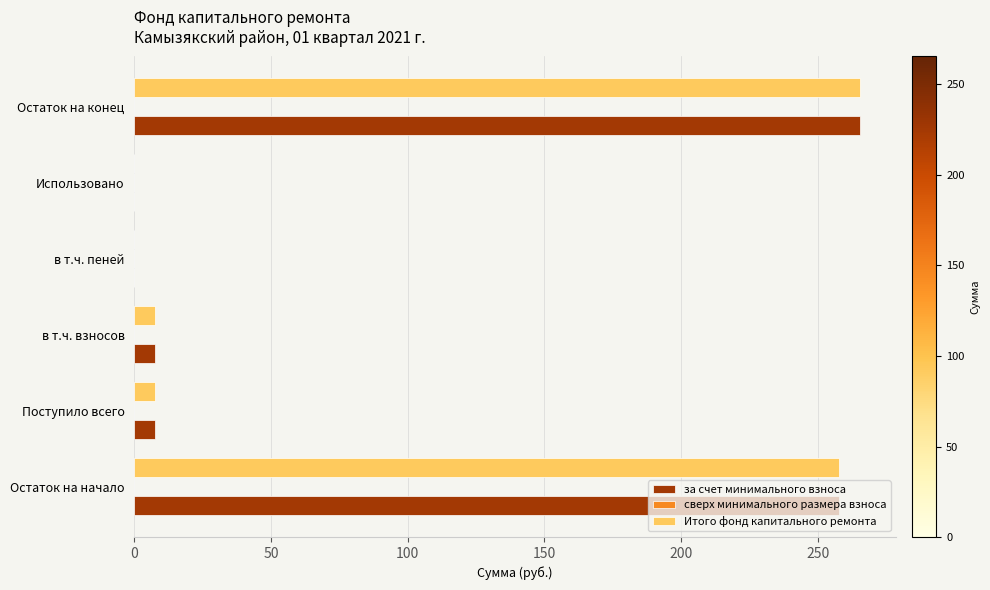

Read the Итого фонд капитального ремонта value at Остаток на конец.

265.4